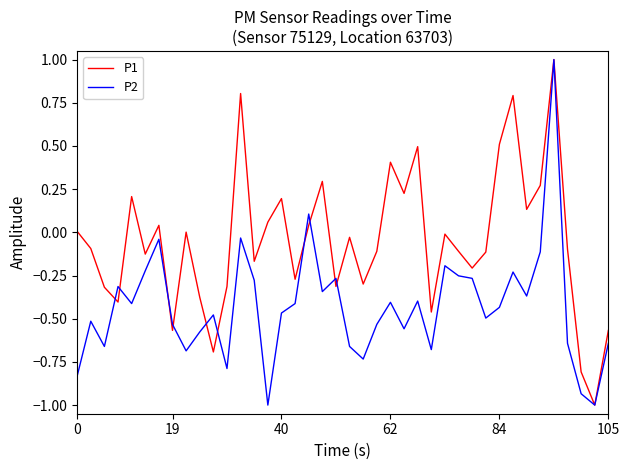

What is the maximum value for P2?

1.0